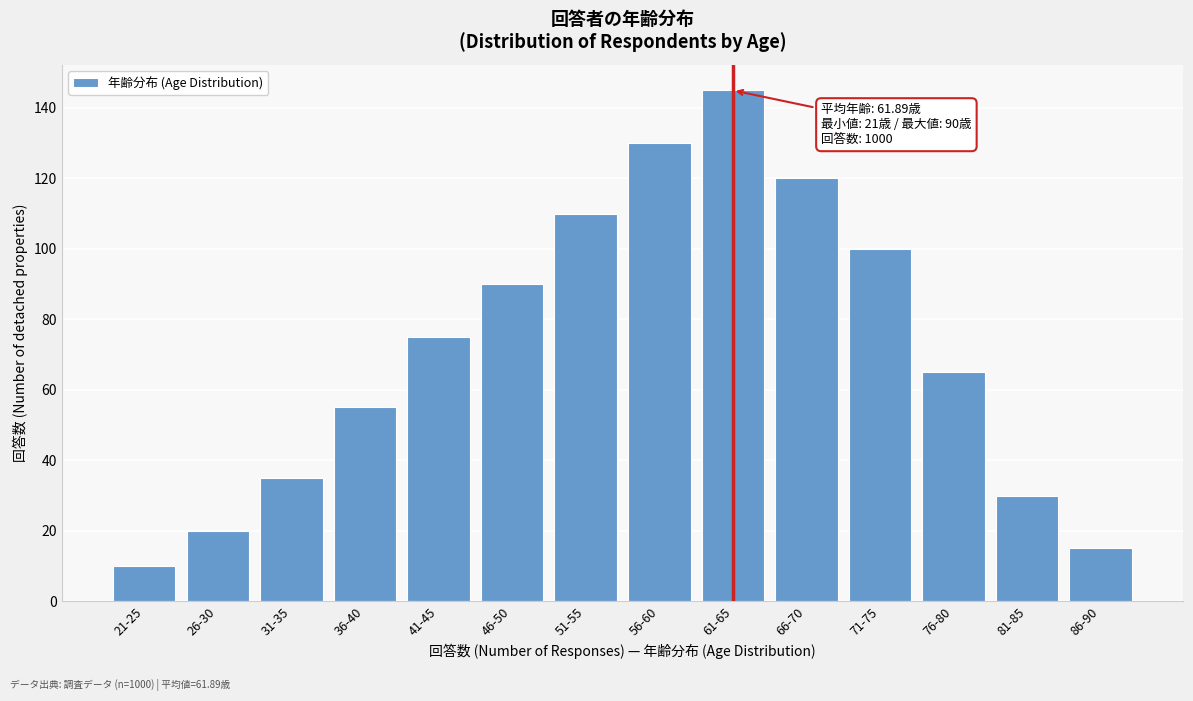

Reading right to left, extract all data points from this chart.

15	30	65	100	120	145	130	110	90	75	55	35	20	10